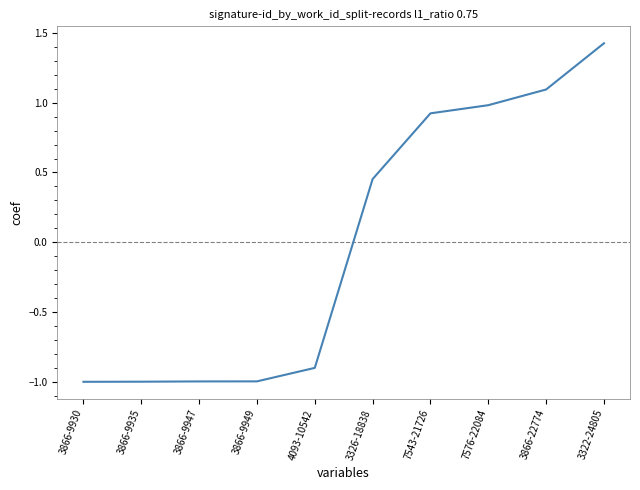

Is it true that the value at 7576-22084 is 1.0?

True